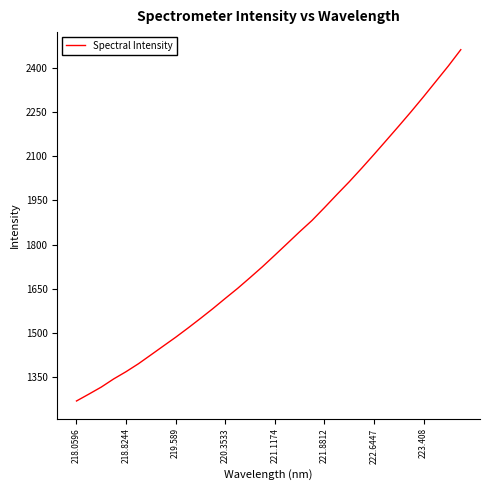

True or false: the data has more than 2 interior local peaks.

False